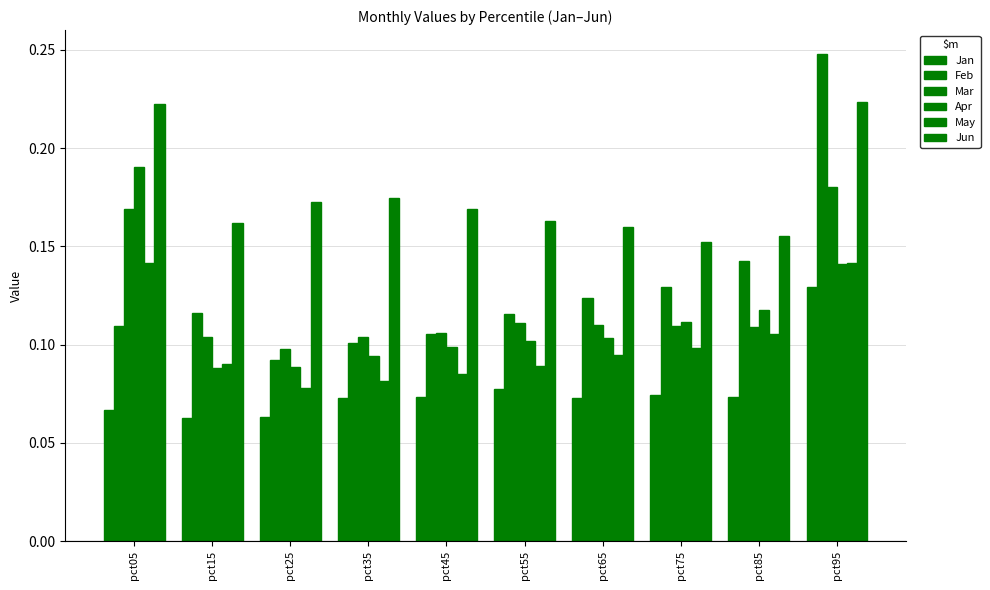

The value of May at pct85 is 0.1. True or false?

True